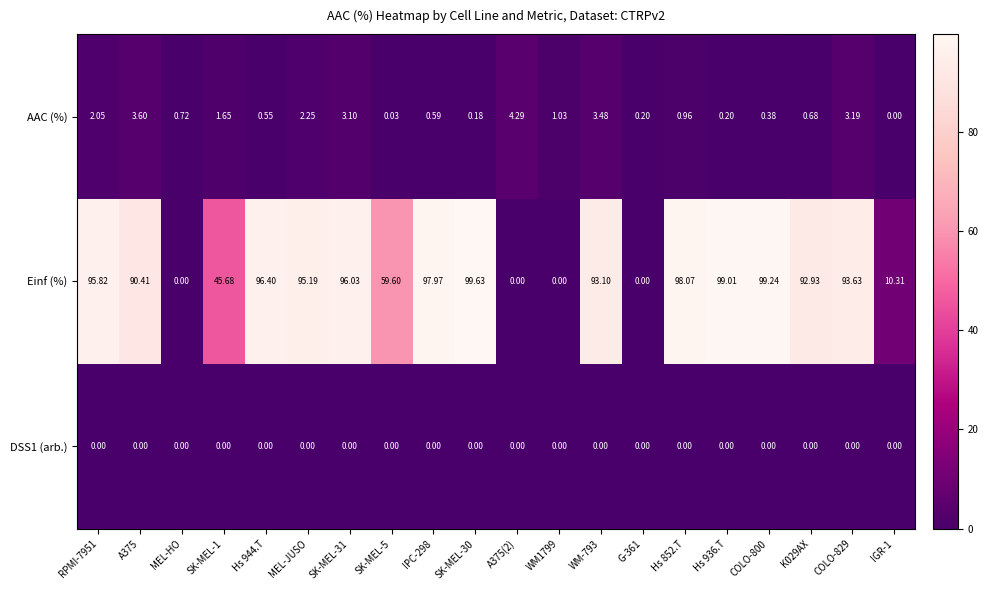

Which series has the largest total across all categories?

Einf (%)